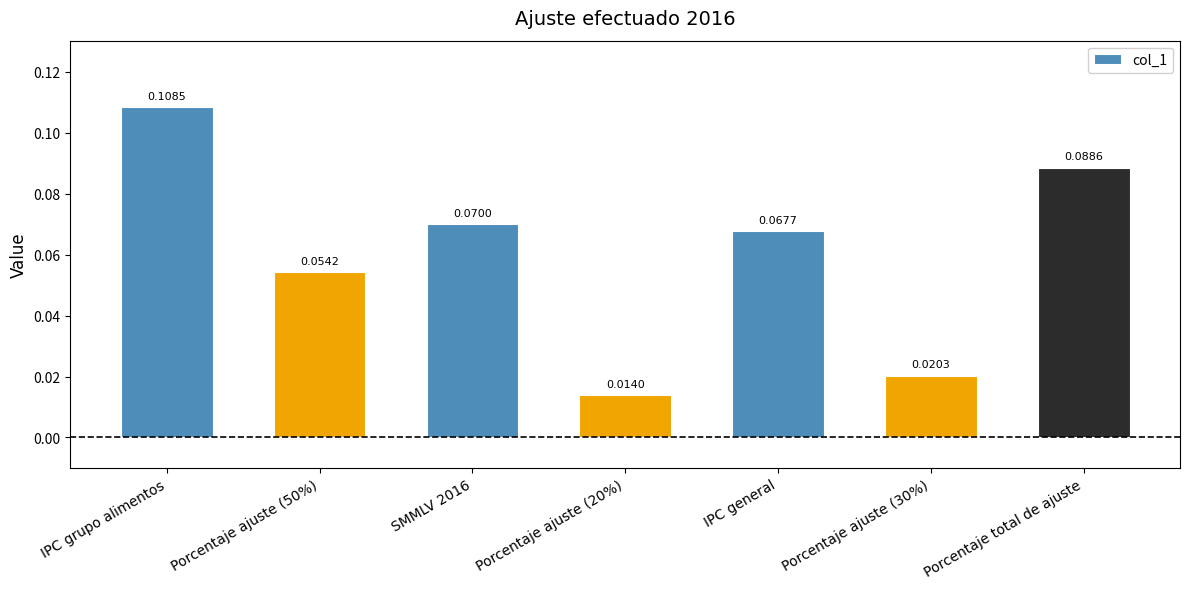

How many distinct data groups are displayed?

1